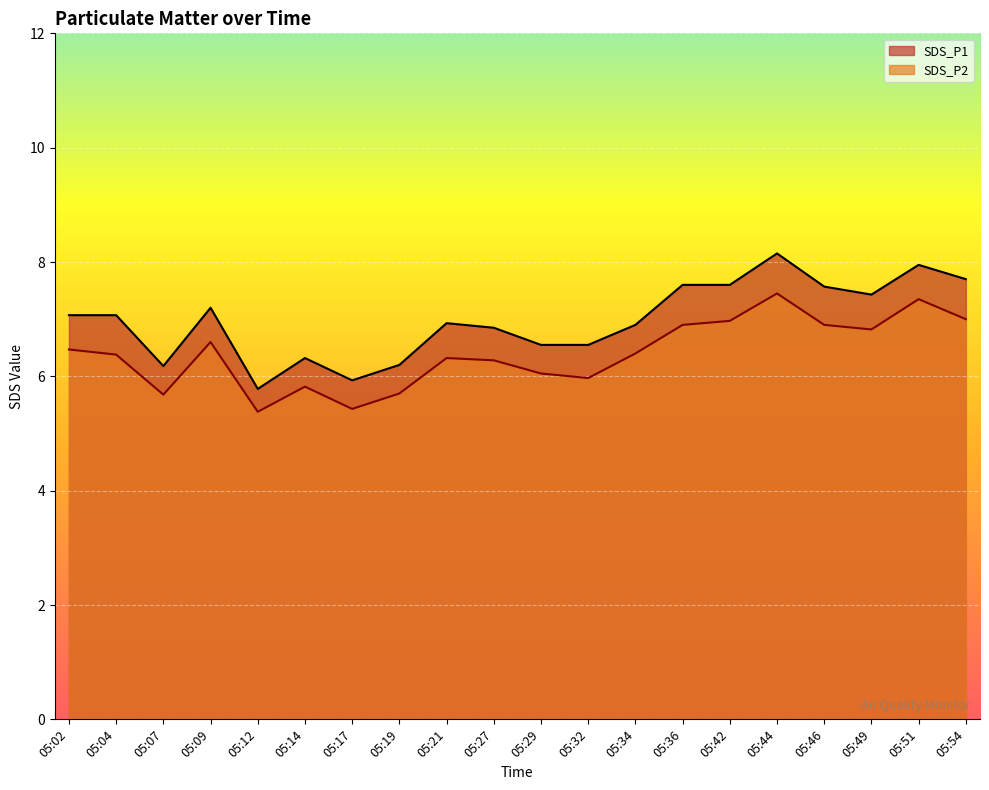

Read the SDS_P1 value at 05:04.

7.1